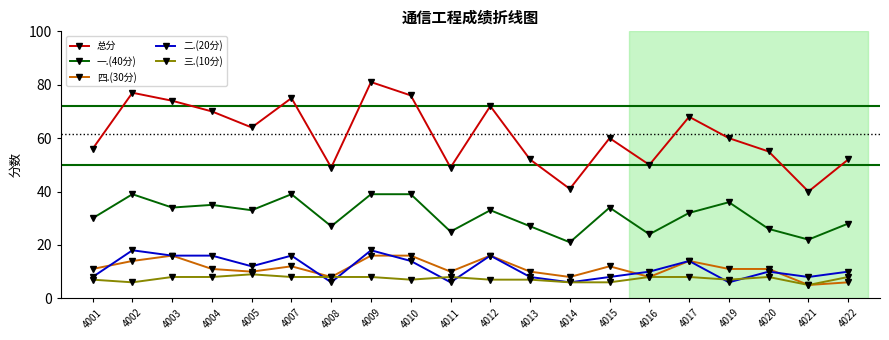

What is the greatest value displayed?

81